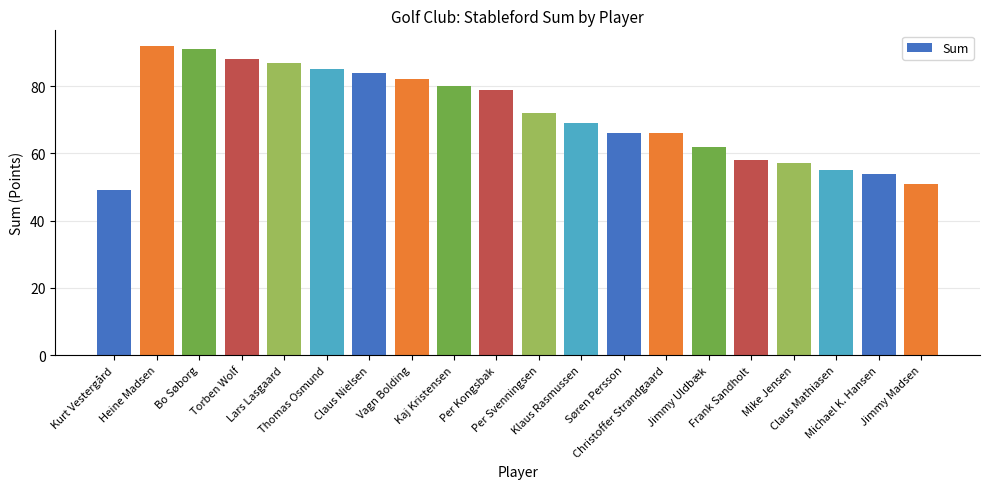

Reading left to right, extract all data points from this chart.

Kurt Vestergård=49	Heine Madsen=92	Bo Søborg=91	Torben Wolf=88	Lars Lasgaard=87	Thomas Osmund=85	Claus Nielsen=84	Vagn Bolding=82	Kaj Kristensen=80	Per Kongsbak=79	Per Svenningsen=72	Klaus Rasmussen=69	Søren Persson=66	Christoffer Strandgaard=66	Jimmy Uldbæk=62	Frank Sandholt=58	Mike Jensen=57	Claus Mathiasen=55	Michael K. Hansen=54	Jimmy Madsen=51